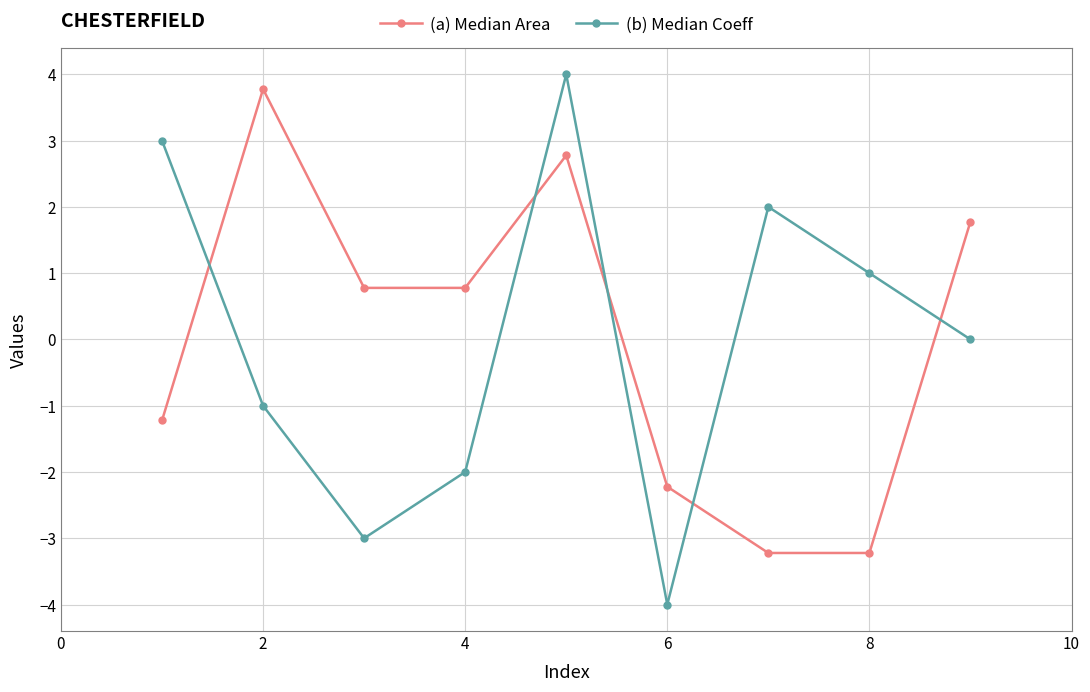

How many series are shown in this chart?

2